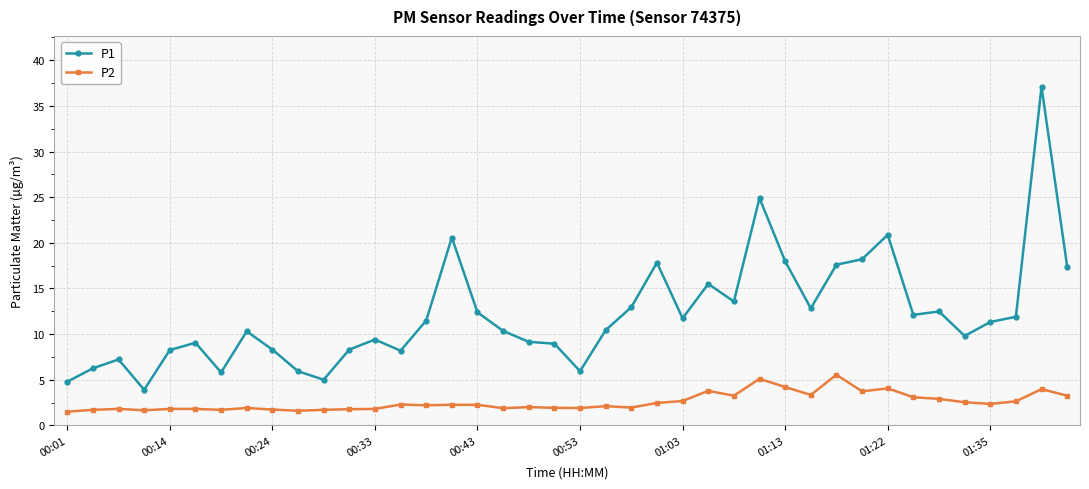

True or false: P1 has more than 0 points higher than both neighbors.

True